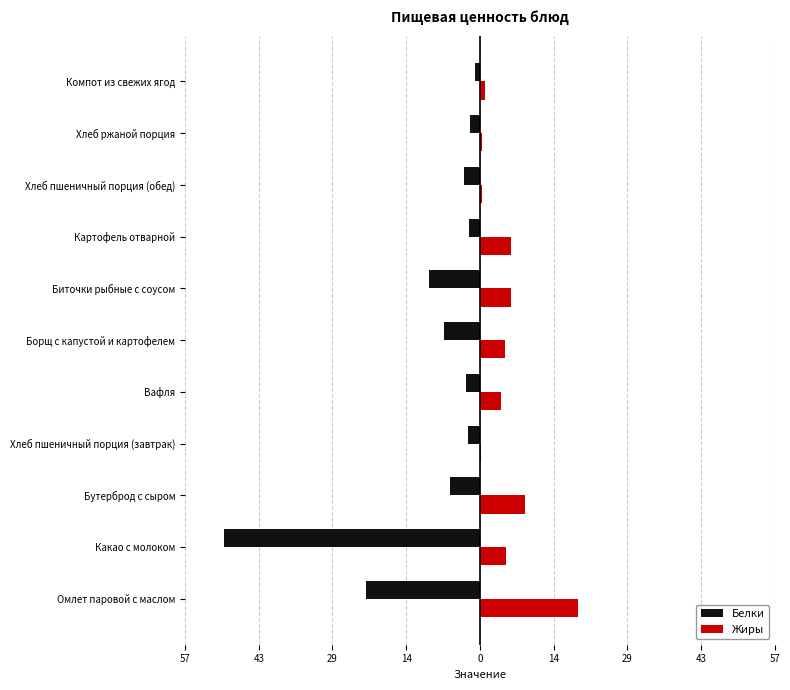

What are all the series names shown in the legend?

Белки, Жиры